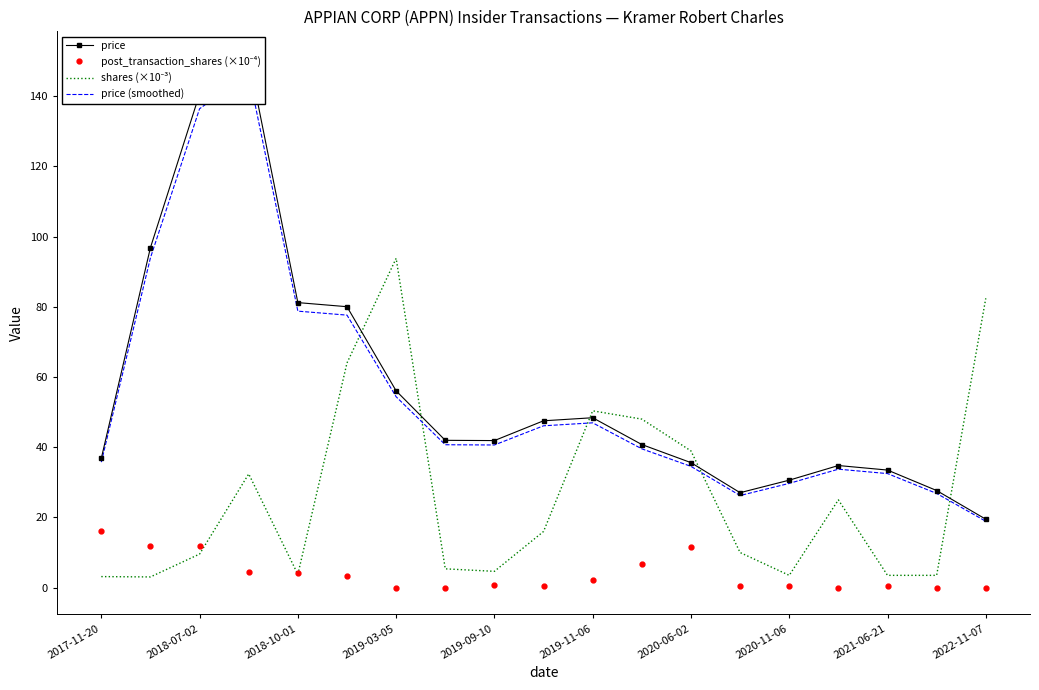

What is the sum of the shares (×10⁻³) values at 2020-11-06 and 2019-09-10?

9.1